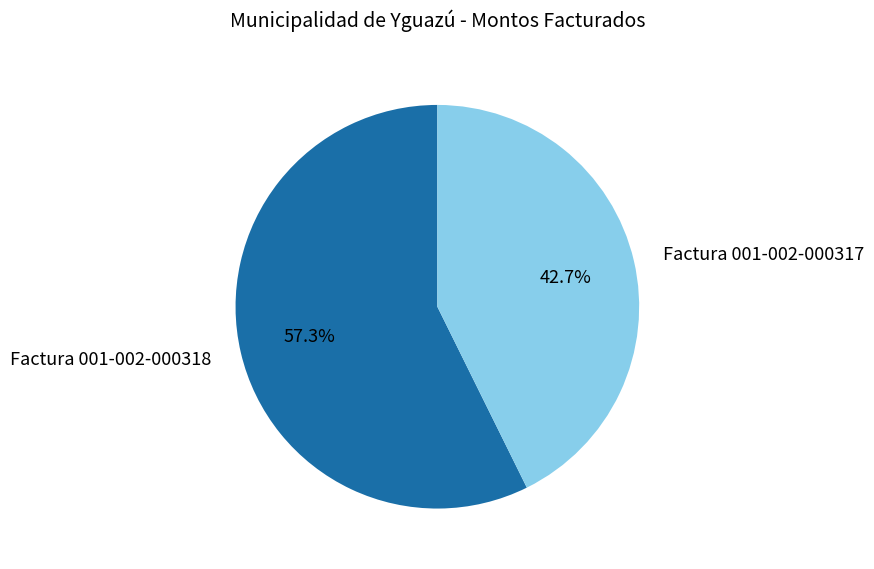

Which slice is the smallest?

Factura 001-002-000317